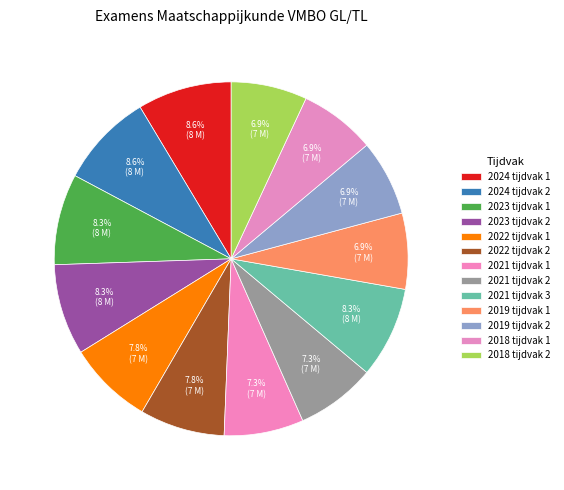

What percentage is the 2021 tijdvak 1 slice, to the nearest percent?

7%